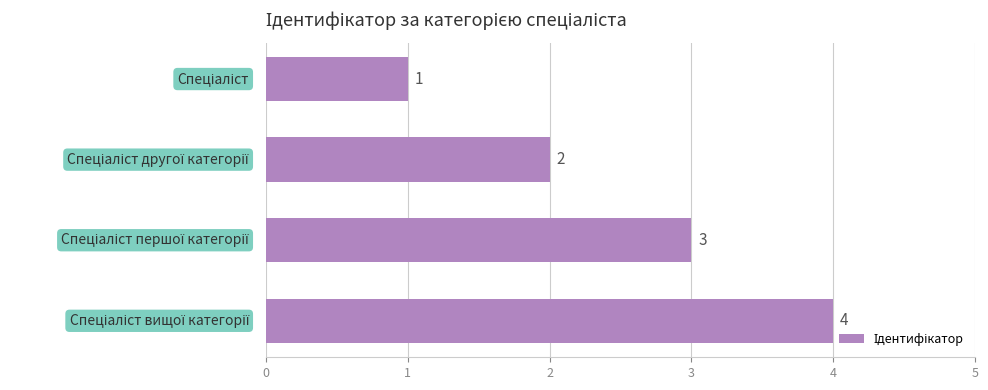

What is the maximum value shown in the chart?

4